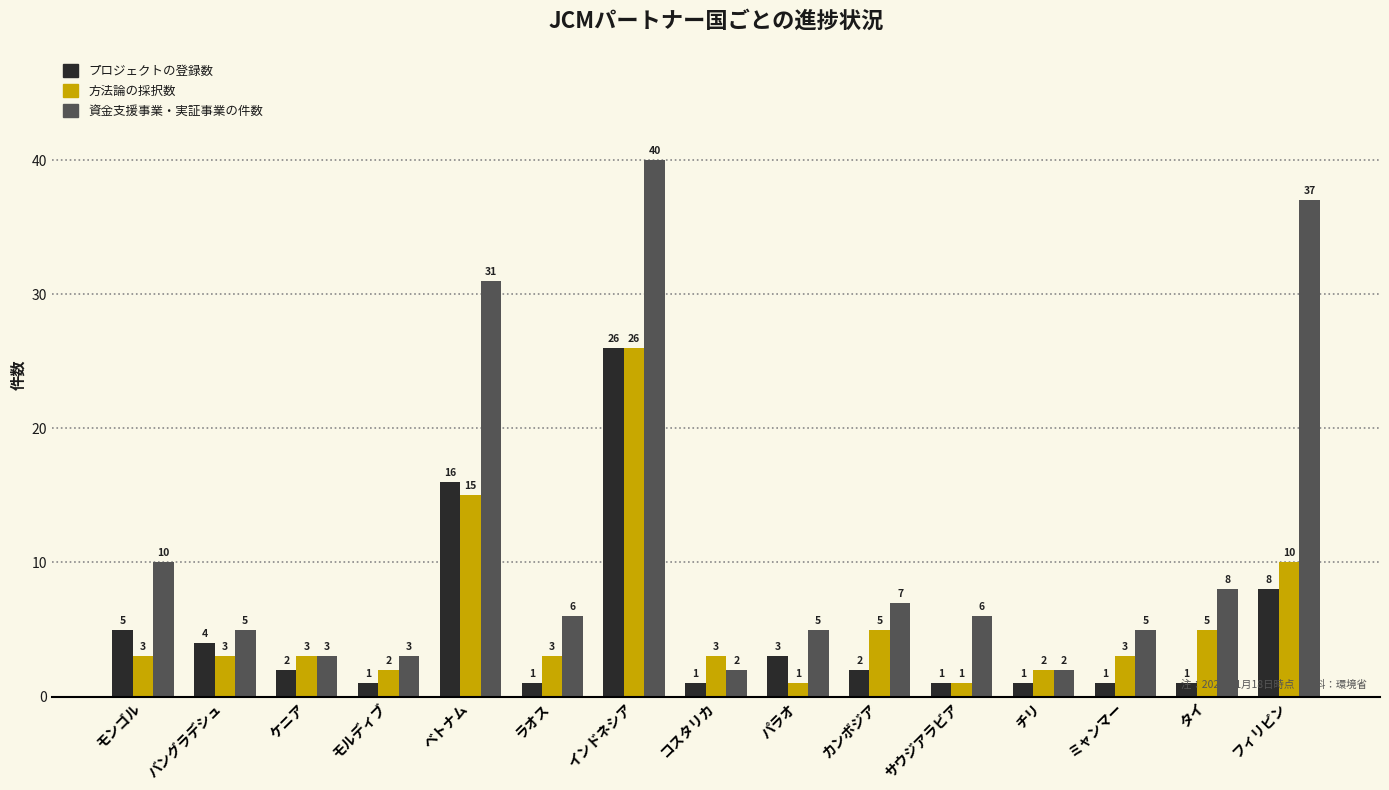

What is the approximate value of プロジェクトの登録数 at ラオス?

1